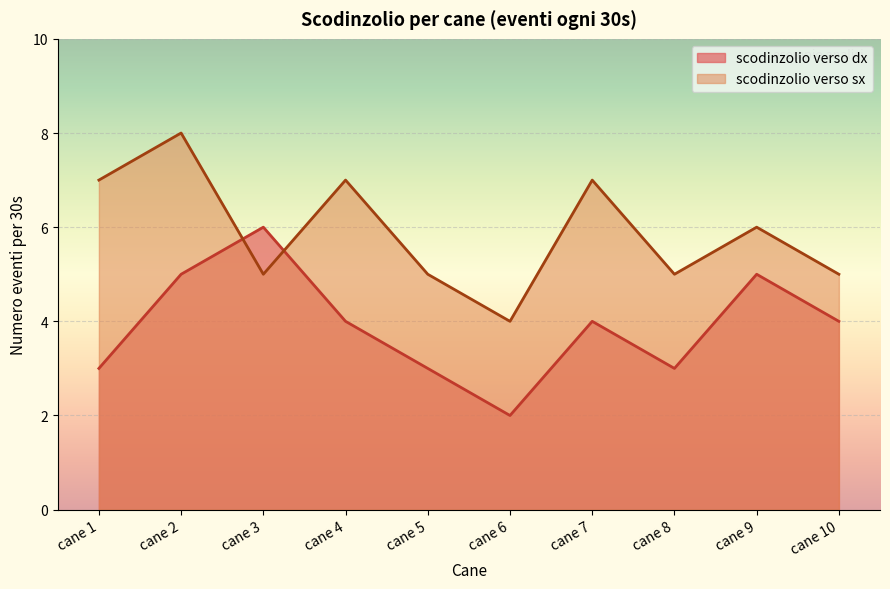

How many times do scodinzolio verso dx and scodinzolio verso sx cross each other?

2